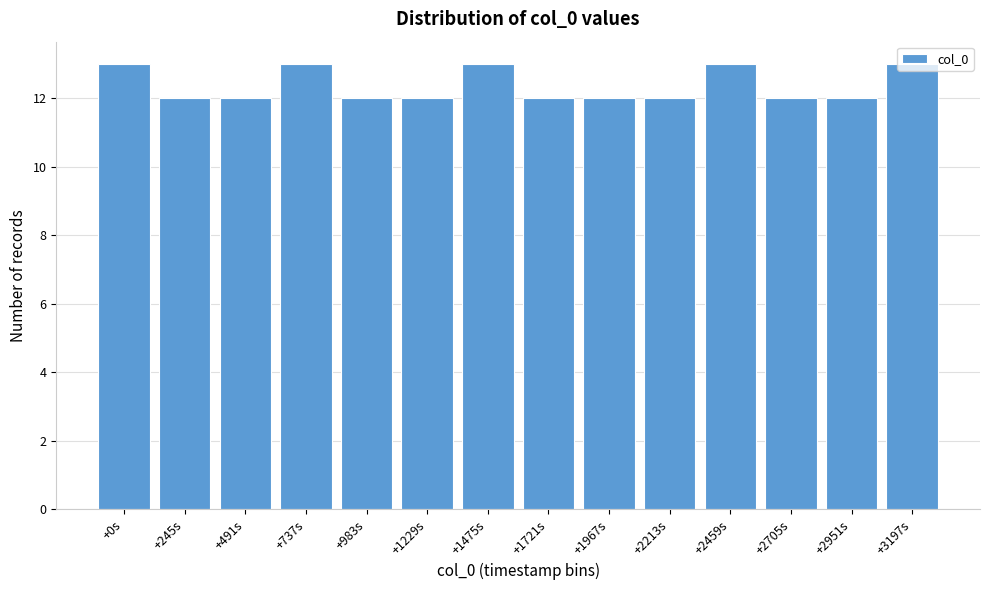

What is the minimum value shown in the chart?

12